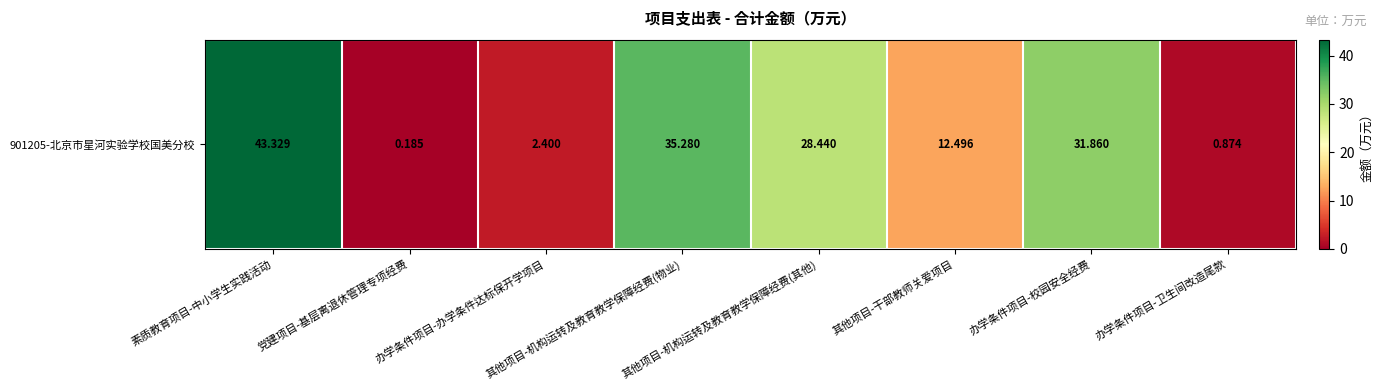

Which has a higher value, 办学条件项目-校园安全经费 or 党建项目-基层离退休管理专项经费?

办学条件项目-校园安全经费